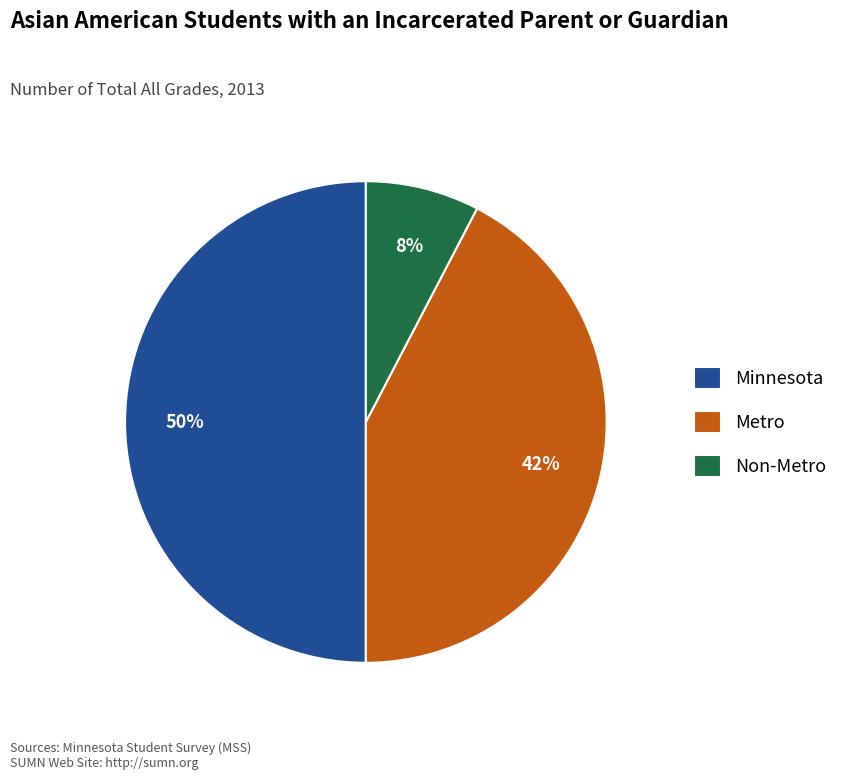

How many segments does this pie chart have?

3